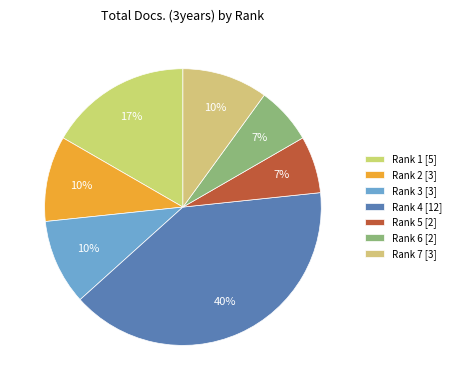

What percentage is the Rank 4 slice, to the nearest percent?

40%